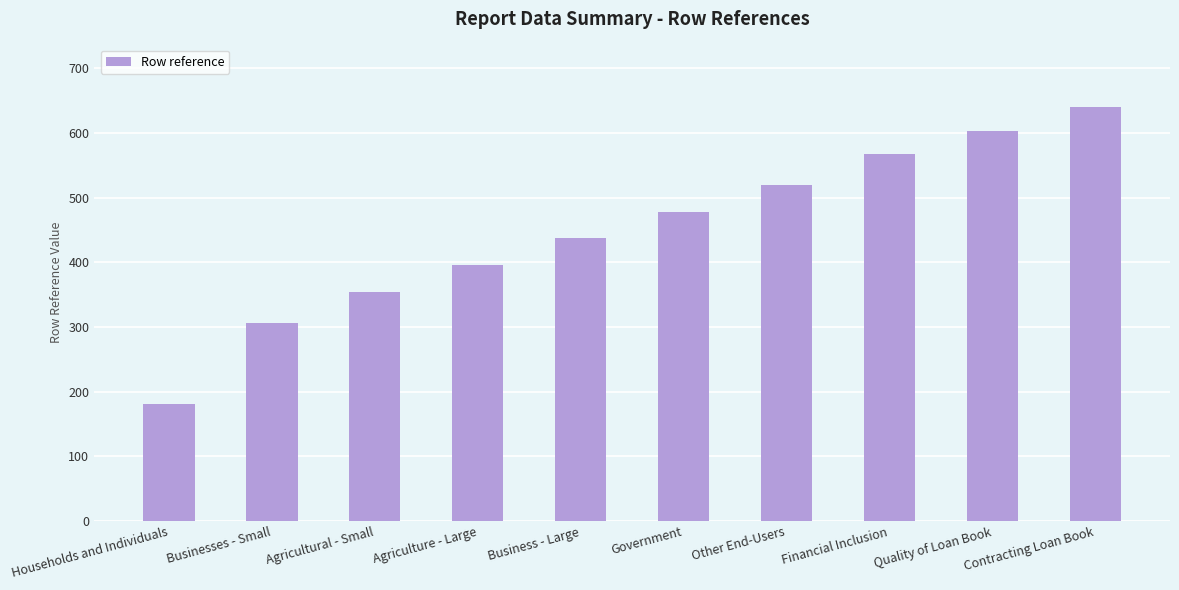

Is it true that the value at Businesses - Small is 99?

False